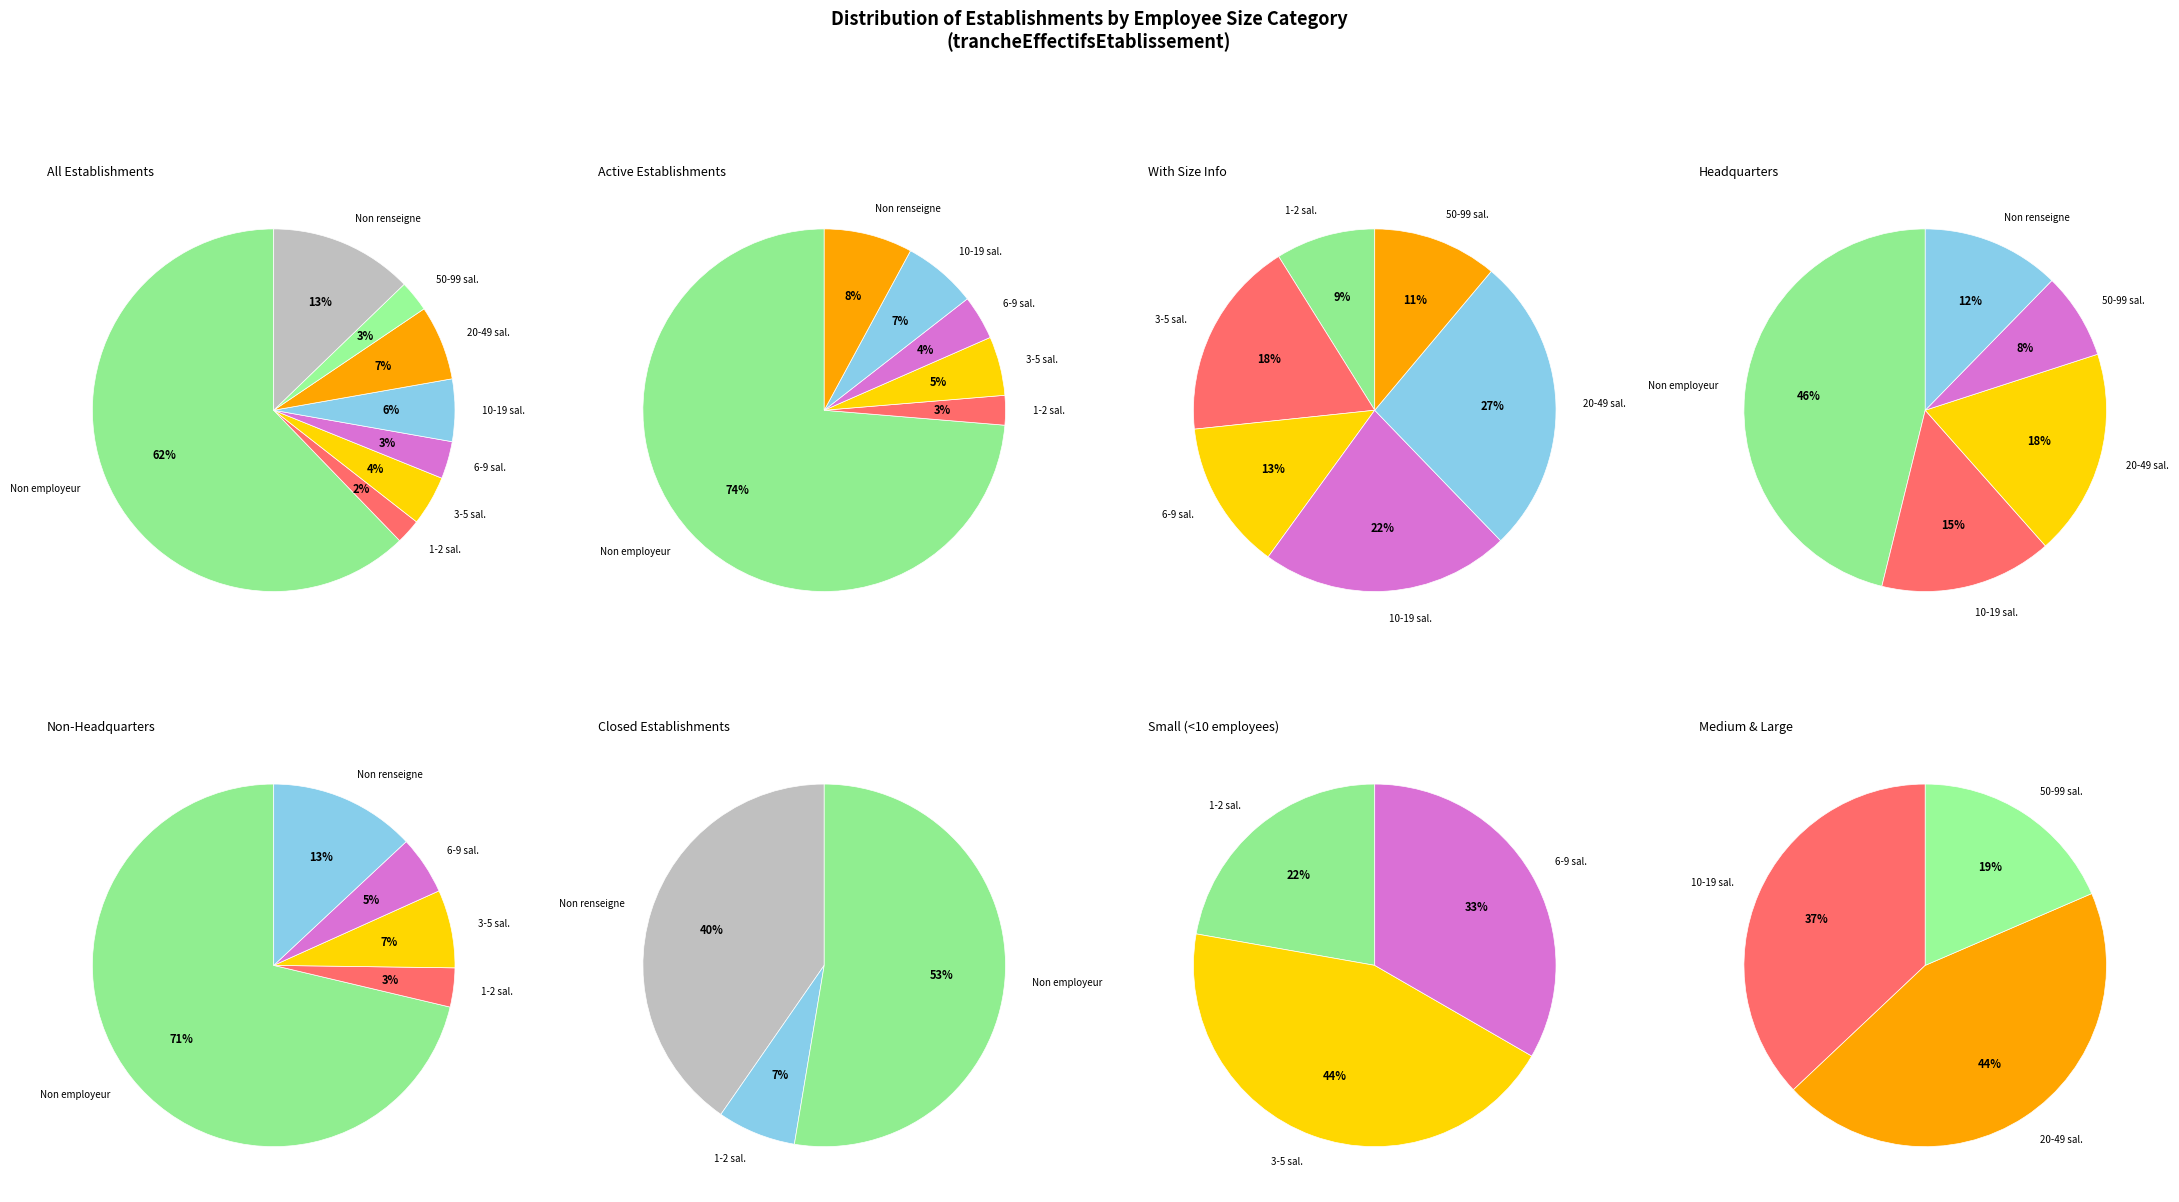

Is there a majority slice in this chart?

Yes